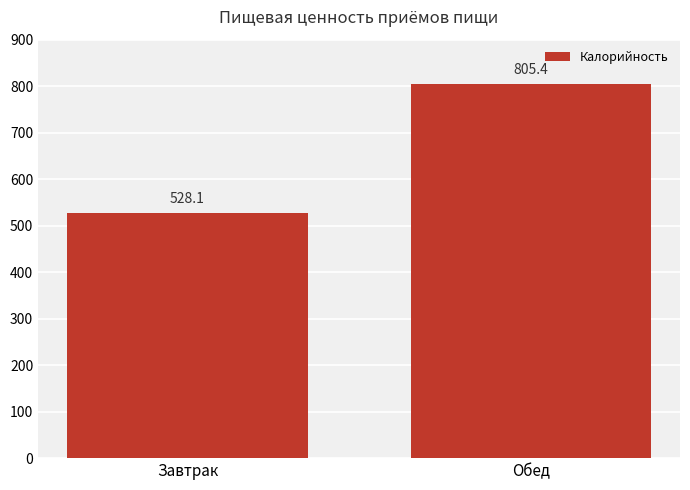

Which label corresponds to the smallest value in the chart?

Завтрак